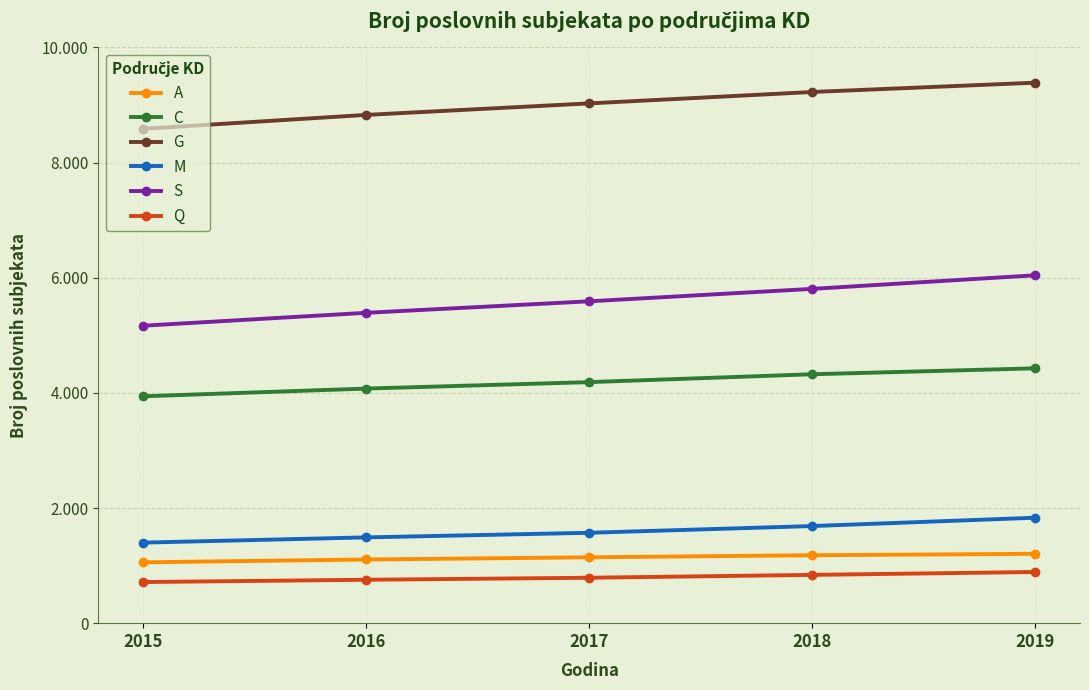

What is the average value of the C series?

4191